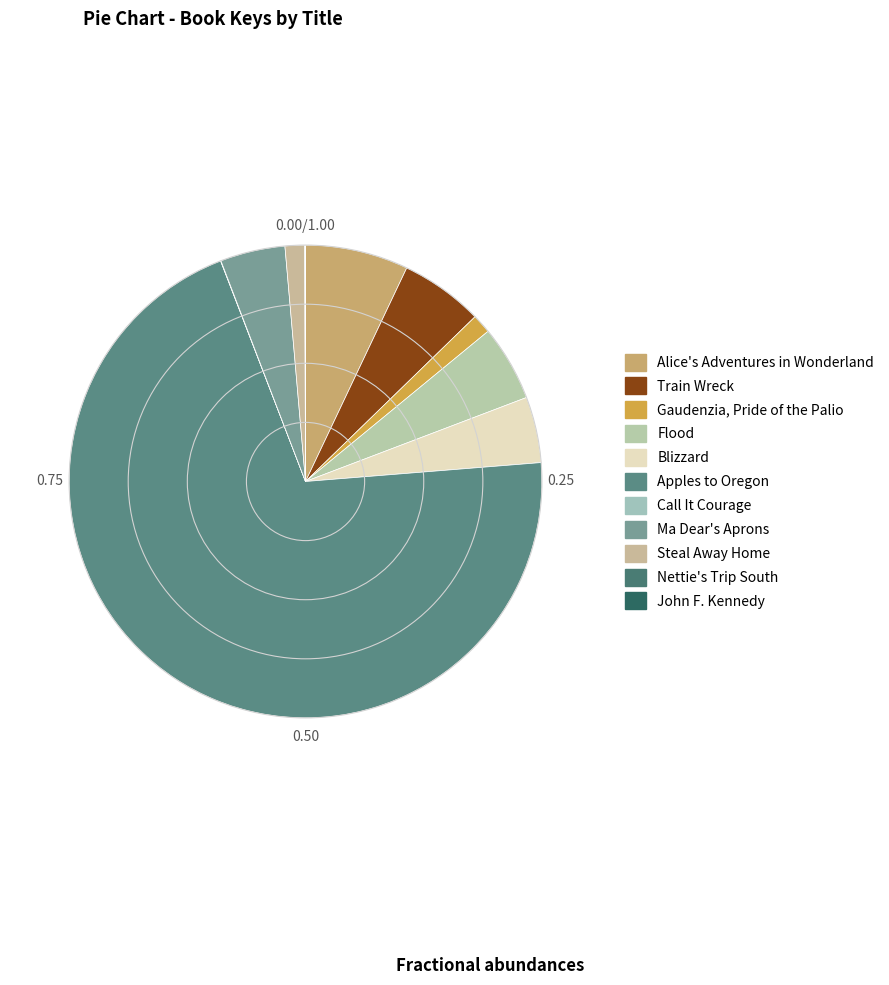

Which category has the smallest portion of the pie?

John F. Kennedy